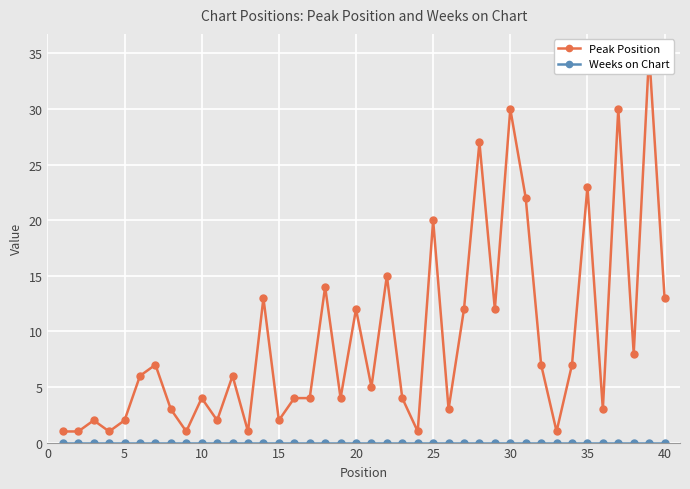

How many values in the Peak Position series exceed 6?

18